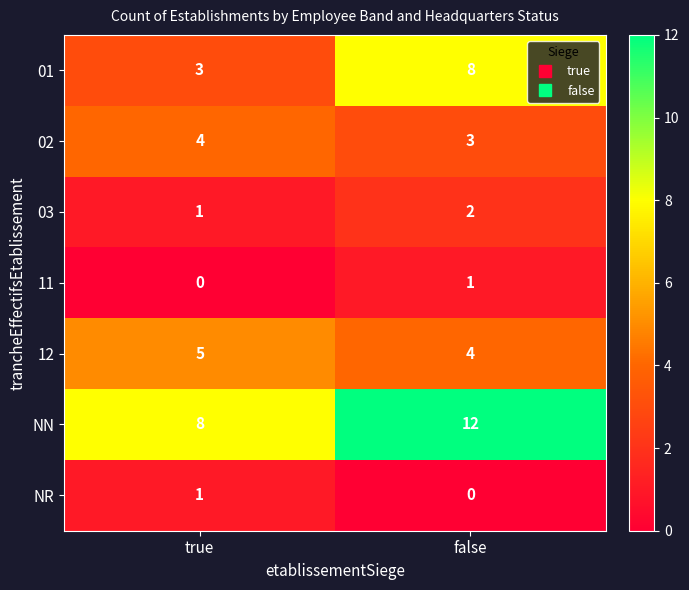

Which category has the highest value across all series?

false